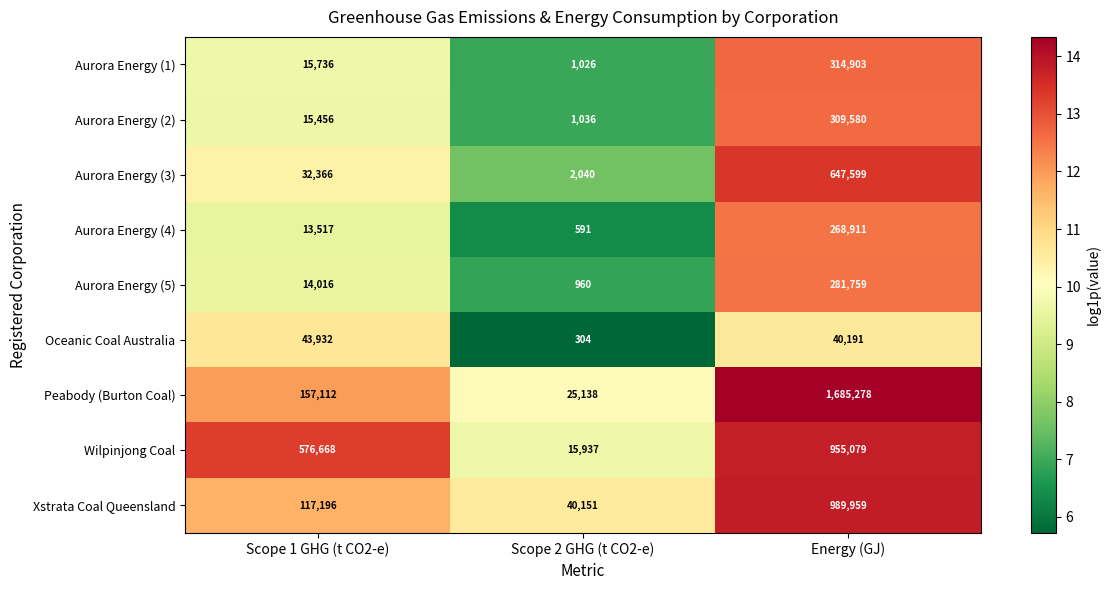

At which category is the sum across all series the highest?

Energy (GJ)